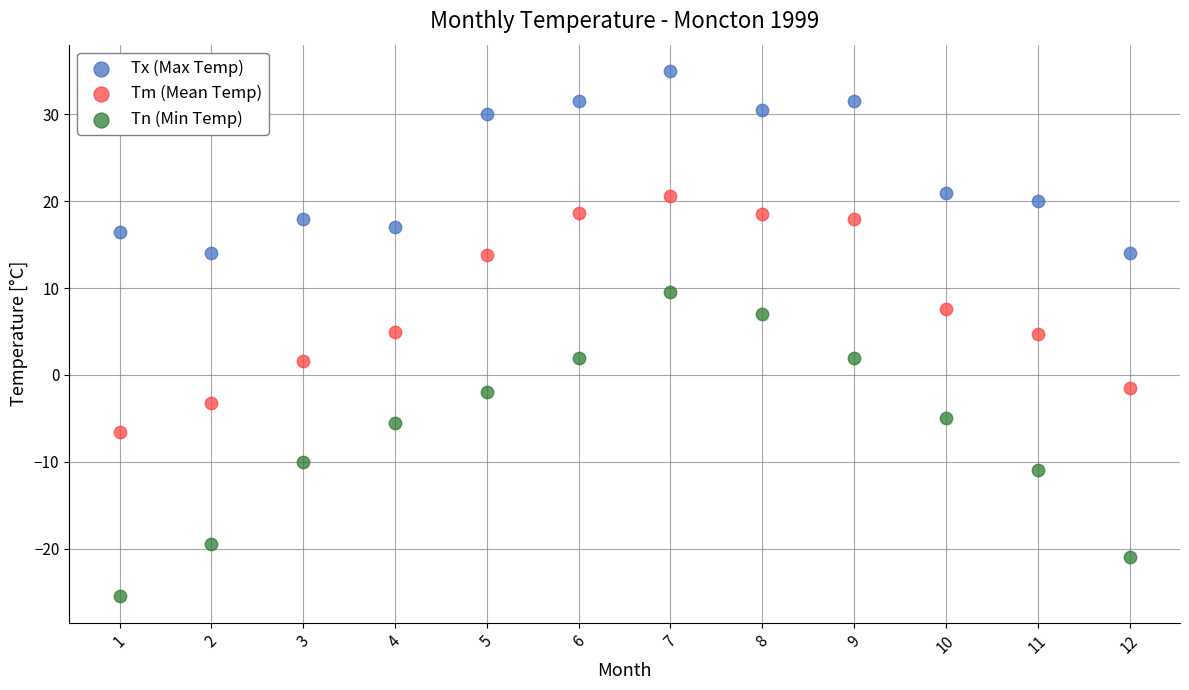

What are all the series names shown in the legend?

Tx (Max Temp), Tm (Mean Temp), Tn (Min Temp)